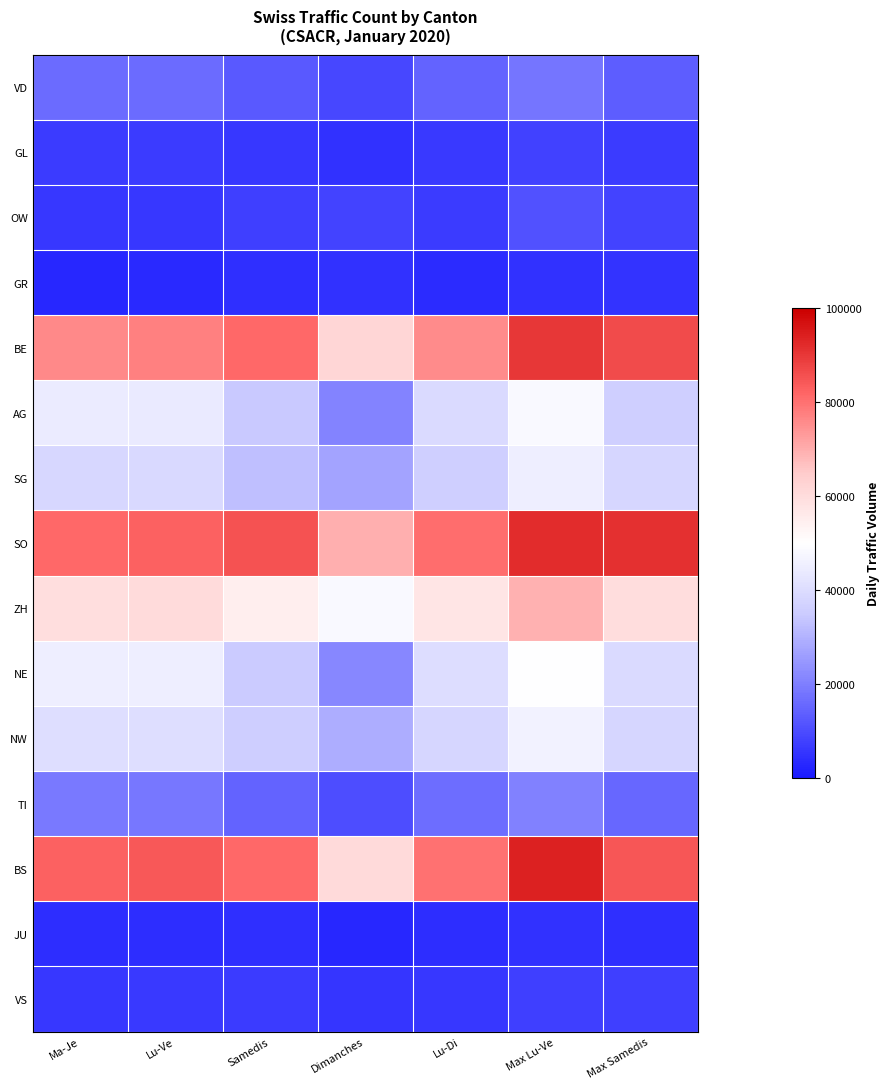

At how many categories does at least one series exceed 29093?

7